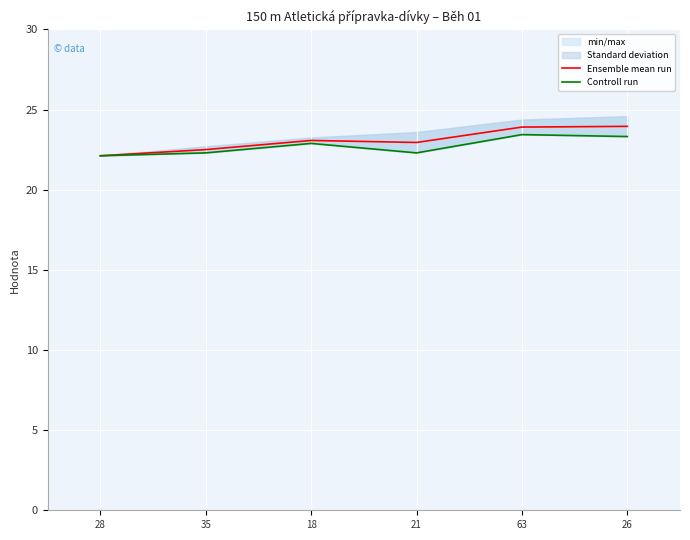

Reading left to right, transcribe all the data shown in this chart.

Ensemble mean run: 22.1	22.5	23.1	23.0	23.9	24.0
Controll run: 22.1	22.3	22.9	22.3	23.4	23.3